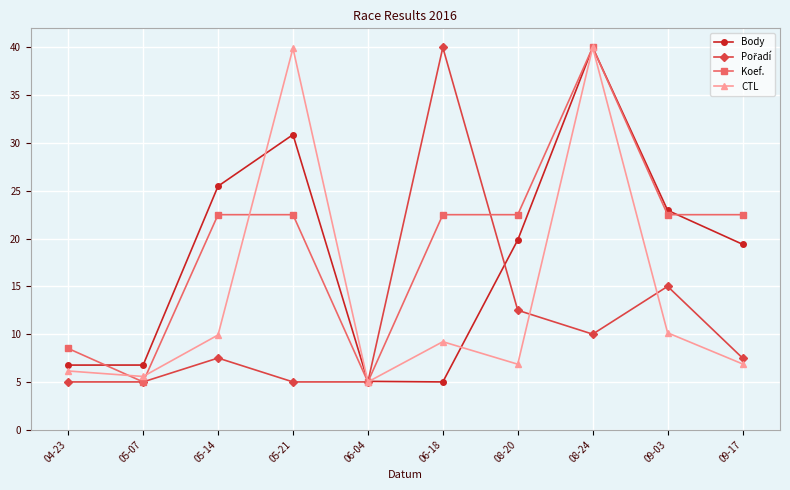

Where is the first local minimum for Koef.?

05-07